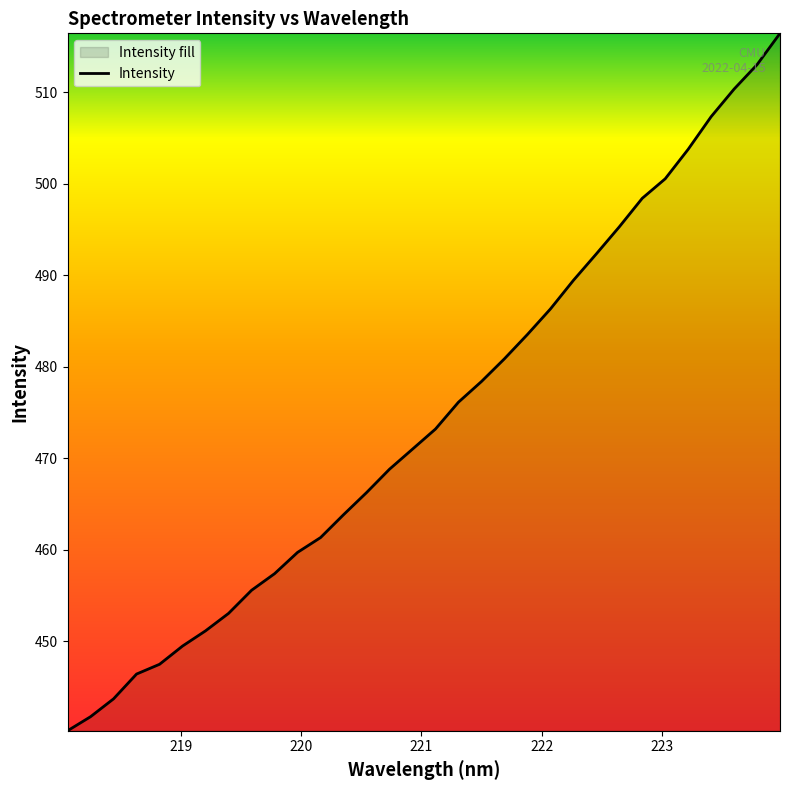

What is the difference between the maximum and minimum values?

76.2